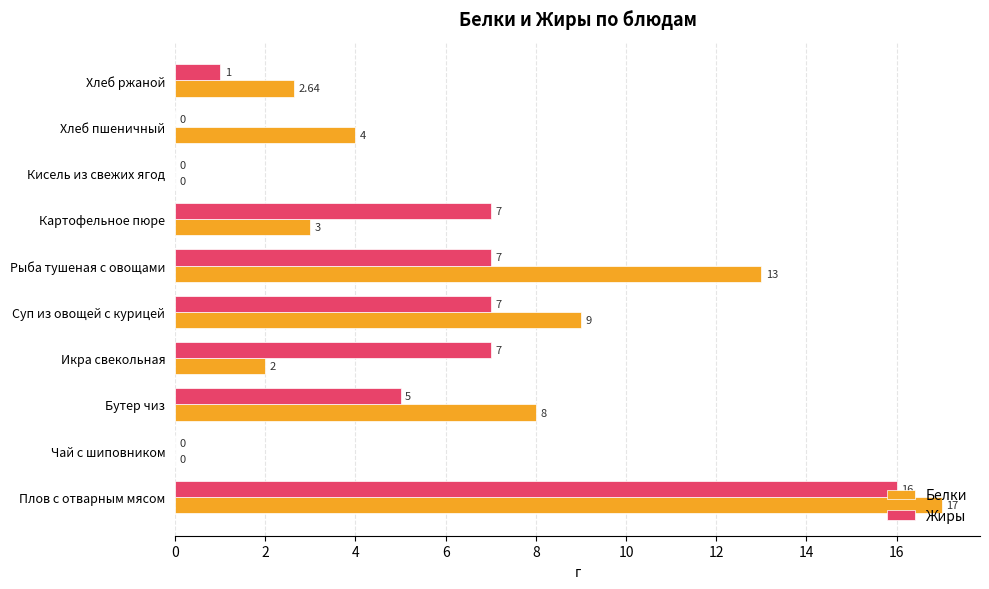

At which label is Белки closest to 8?

Бутер чиз